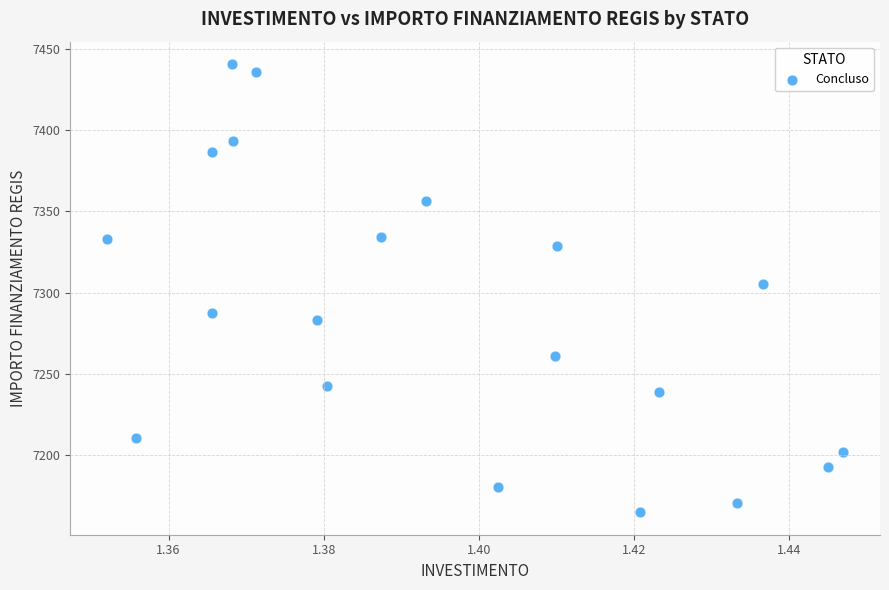

What Y value in the scatter plot is closest to 7302?

7305.3